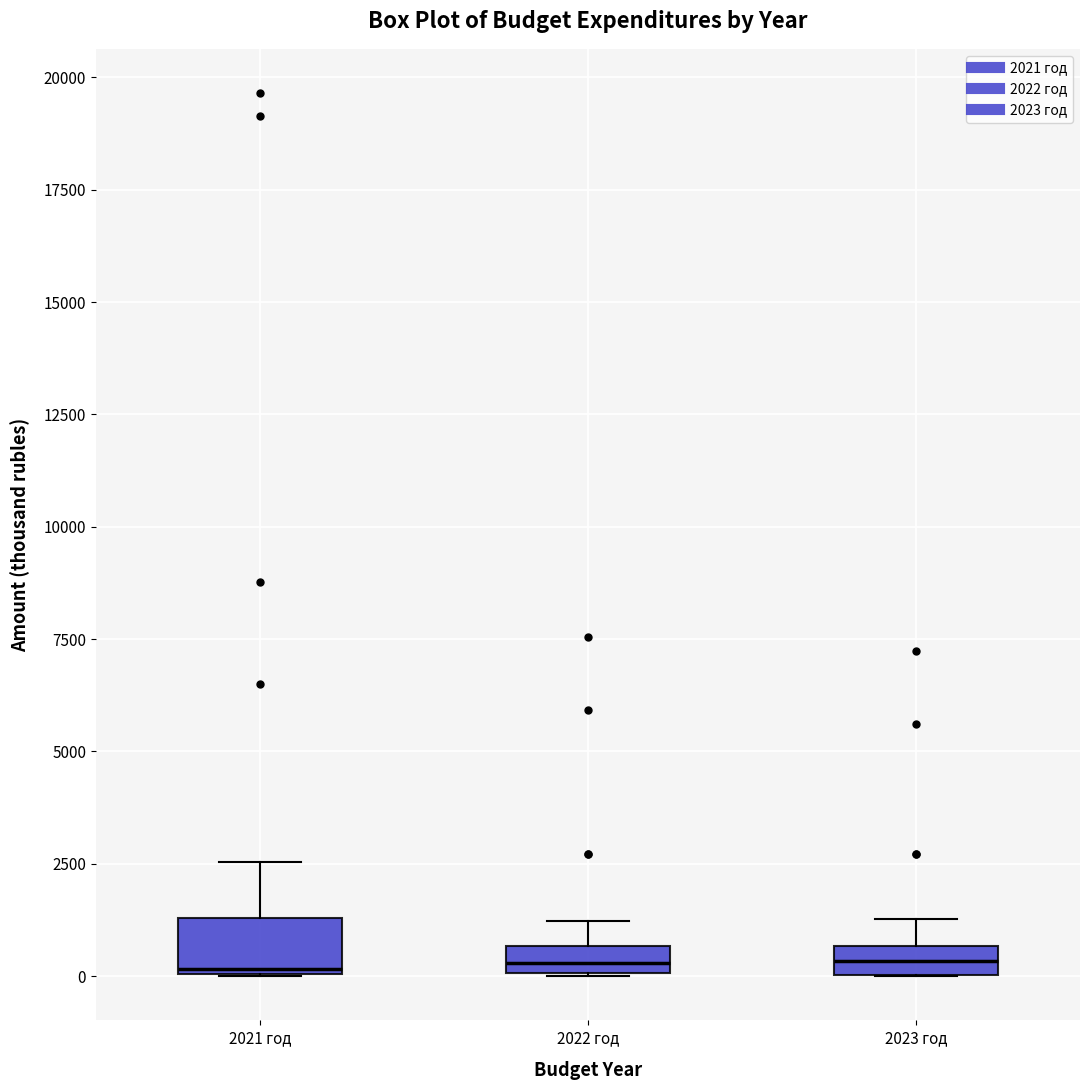

Where does the upper whisker of the box for 2023 год end on the y-axis? The values are not printed on the chart, so give them approximately, as read against the axis.

1500